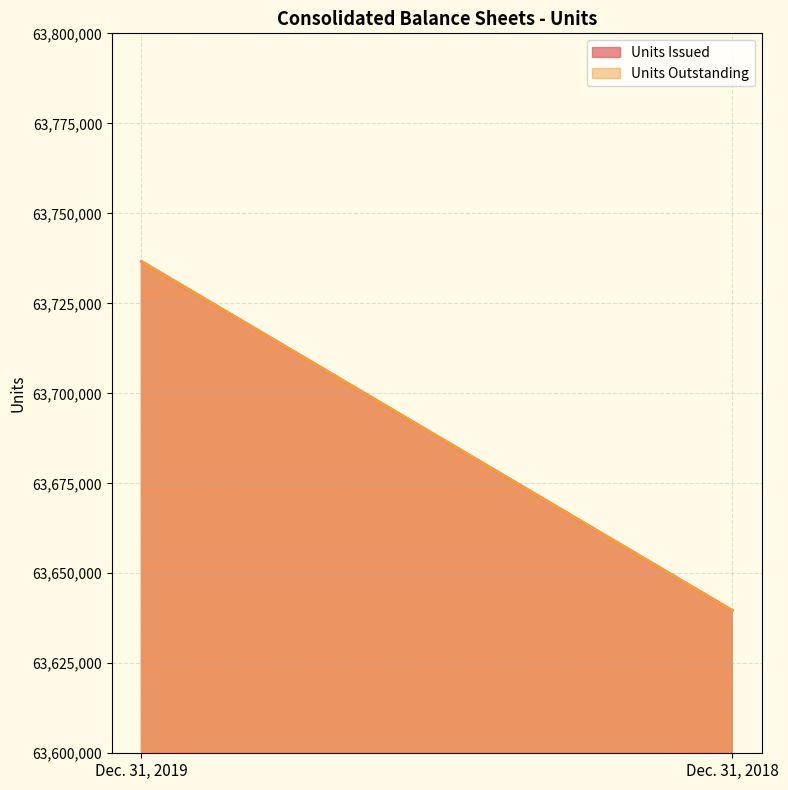

Where is Units Outstanding nearest to the value 63688149?

Dec. 31, 2019